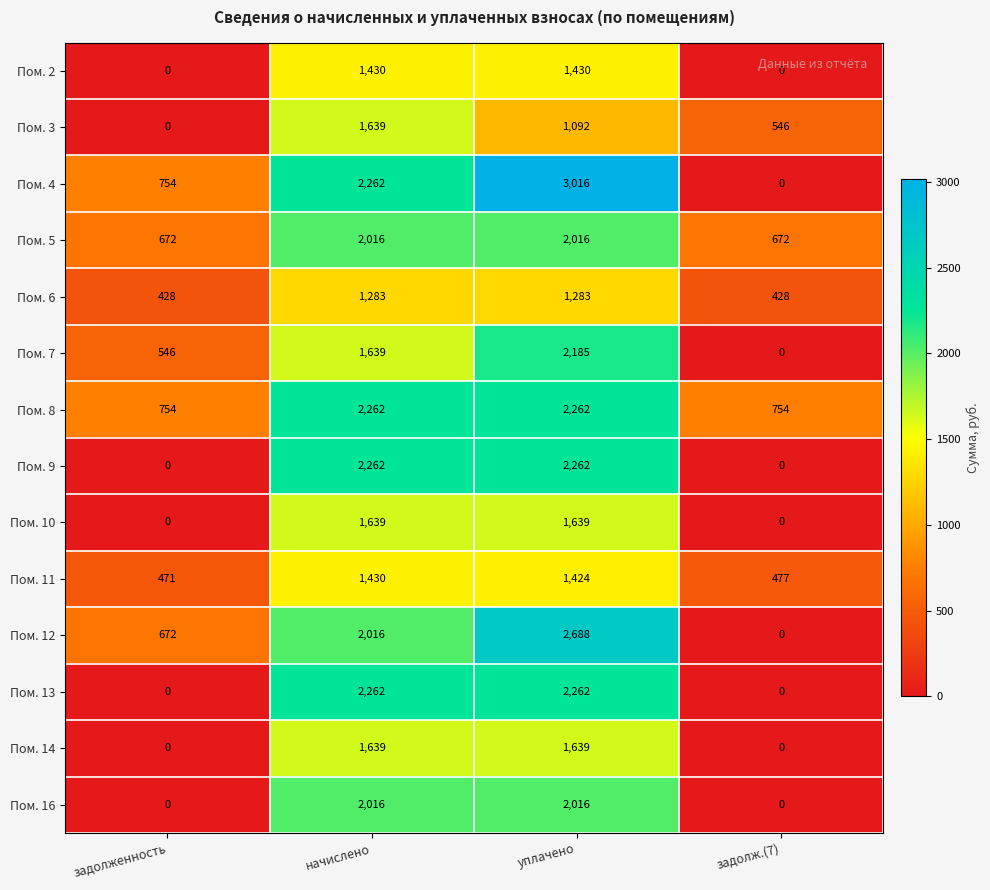

Which series has the largest range (max minus min)?

Пом. 4